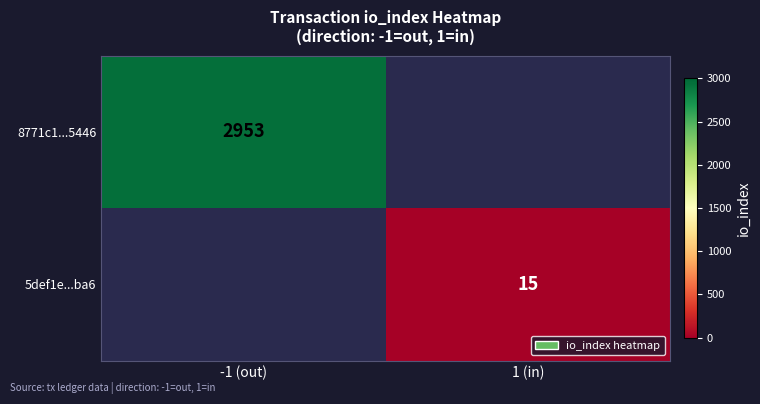

Which category has the highest value across all series?

-1 (out)